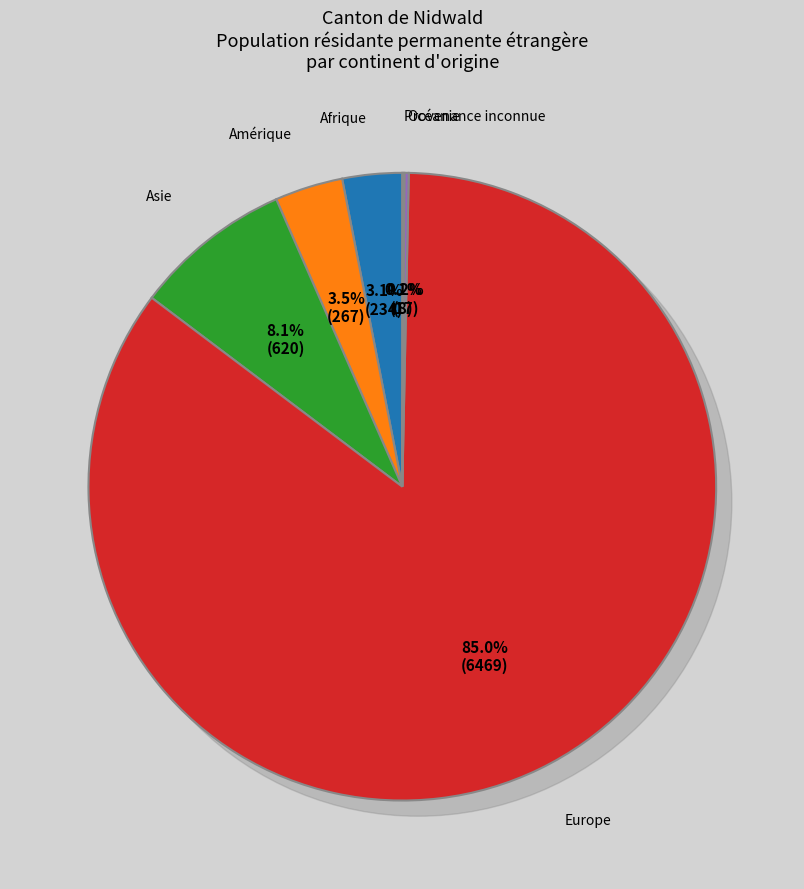

How many slices are in this pie chart?

6